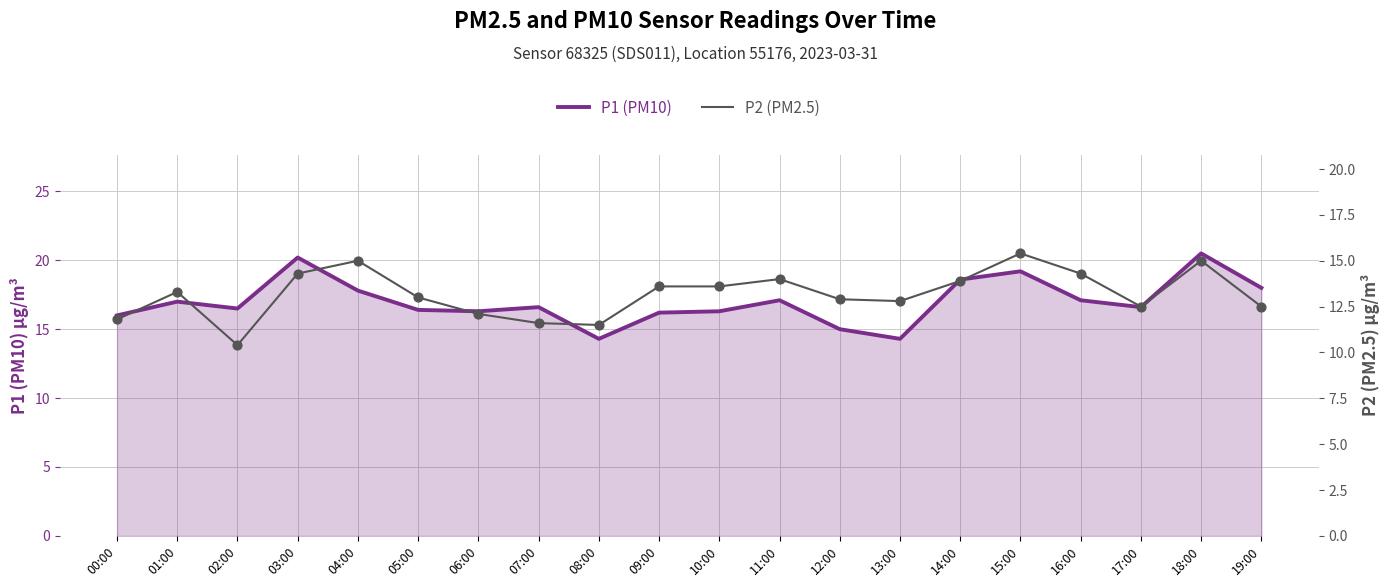

What are all the series names shown in the legend?

P1 (PM10), P2 (PM2.5)